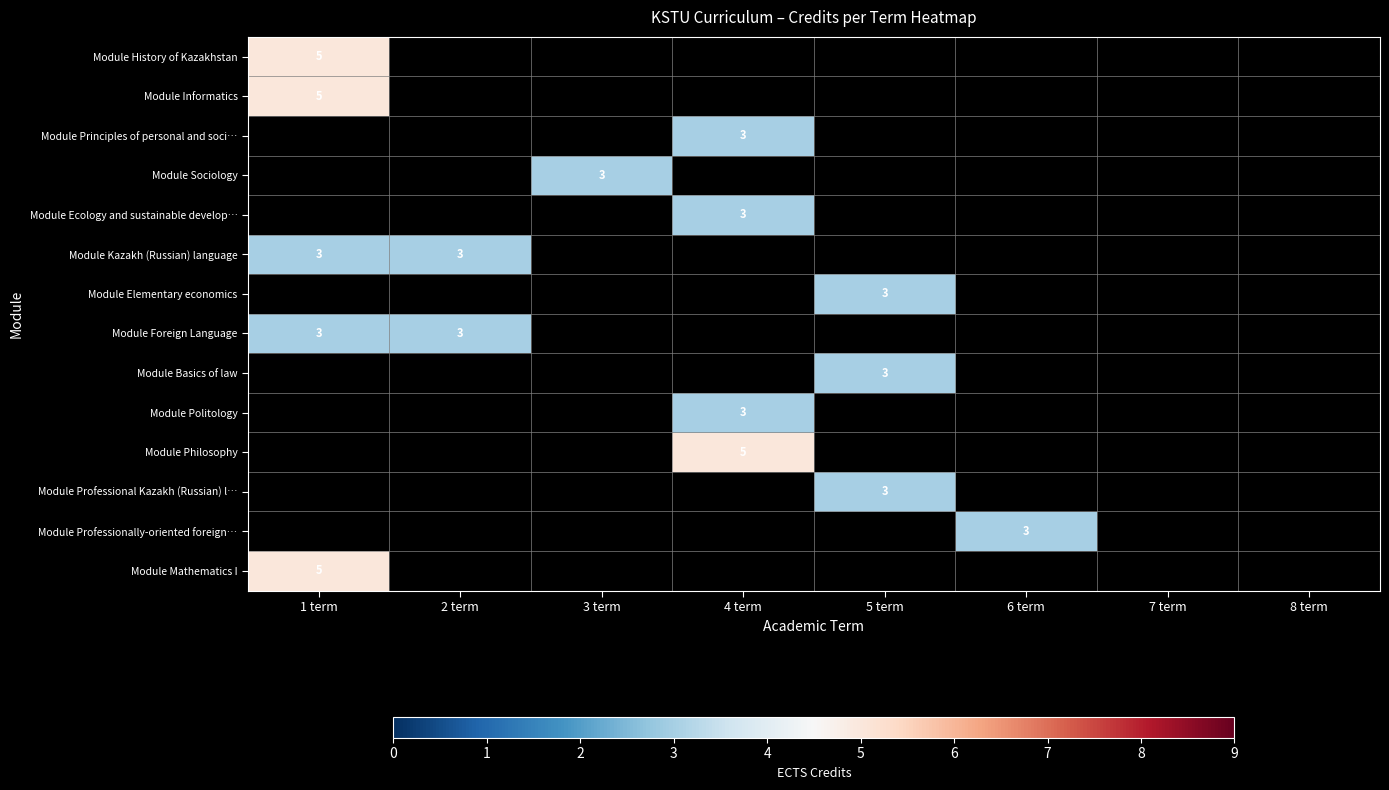

Is it true that Module History of Kazakhstan equals 5 at 1 term?

True